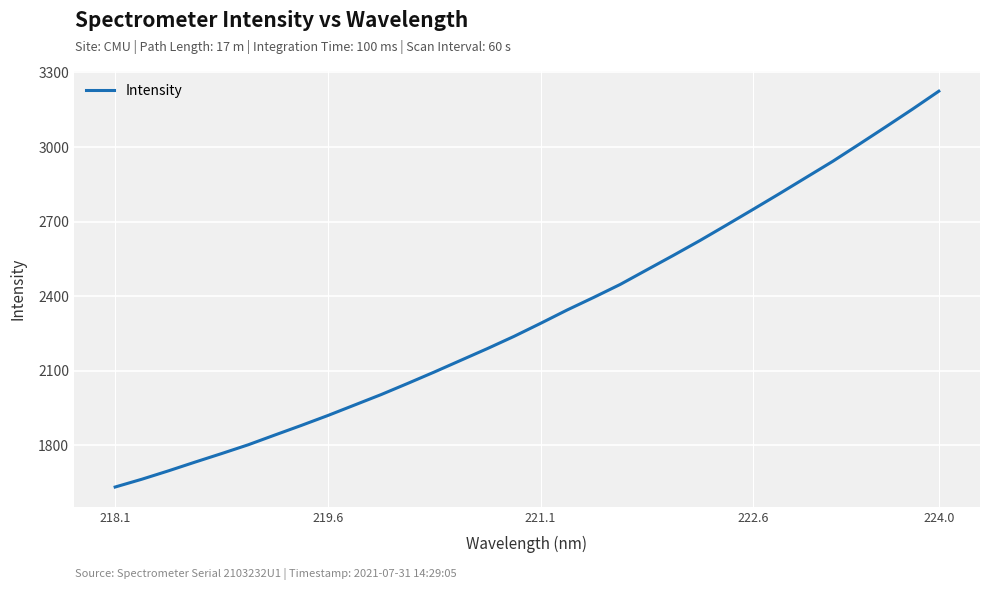

Reading left to right, what are all the values shown in this chart?

1633.1	1664.3	1697.9	1733.1	1767.5	1802.8	1841.9	1880.7	1920.6	1962.6	2004.7	2049.6	2095.3	2142.6	2189.7	2238.7	2291.0	2344.8	2395.4	2447.6	2506.1	2564.4	2624.1	2686.2	2749.2	2812.8	2877.7	2942.4	3011.4	3081.1	3151.8	3224.6